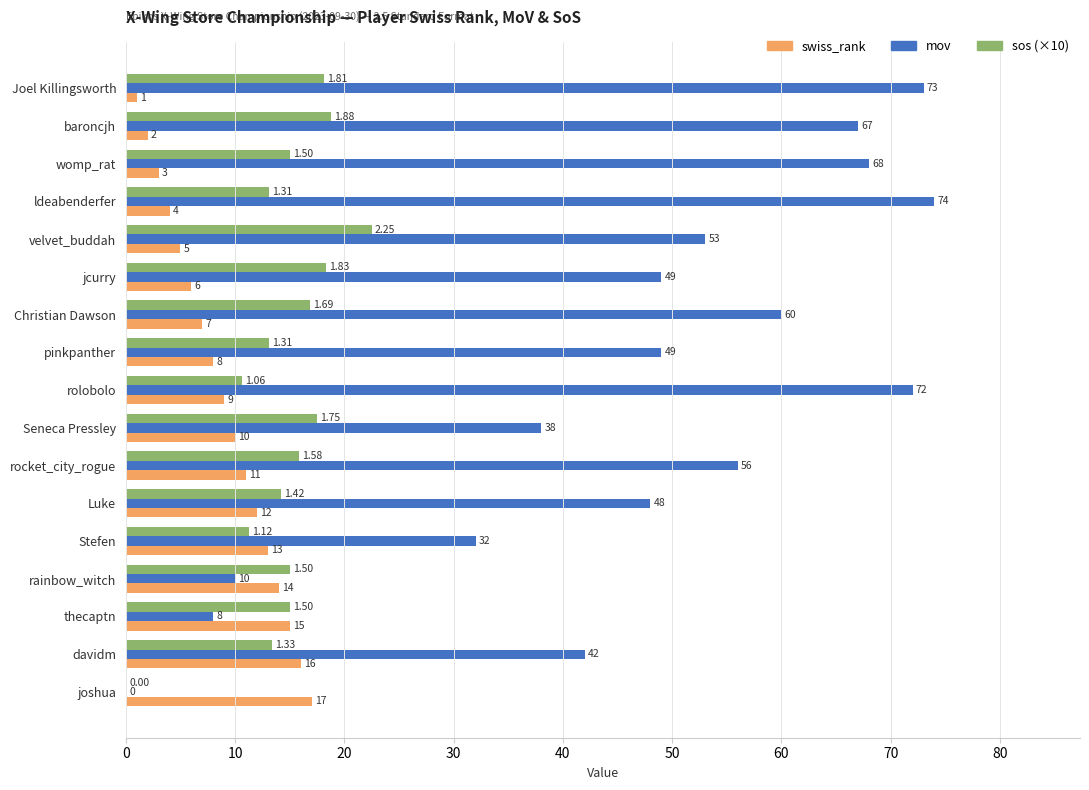

Where is swiss_rank nearest to the value 9?

rolobolo